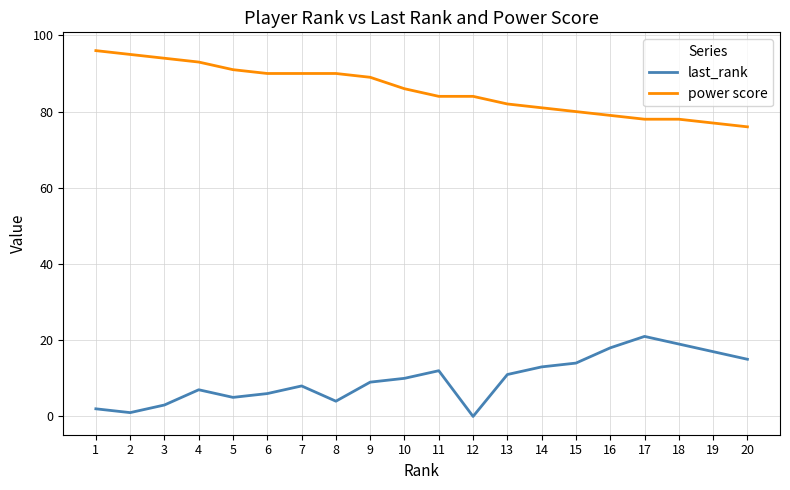

Which series has the largest total across all categories?

power score